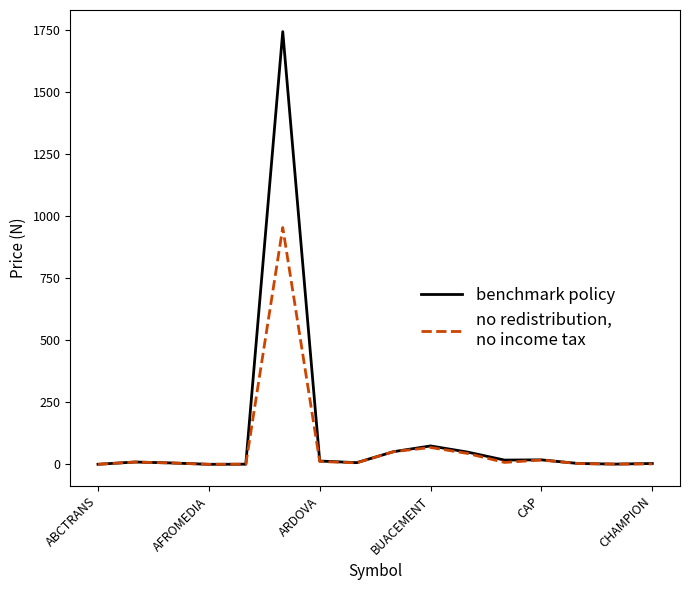

How many categories are shown in the chart?

16